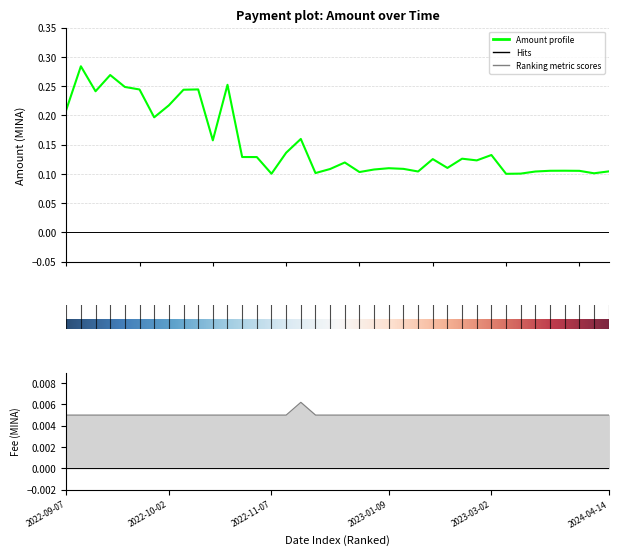

Which series has the largest total across all categories?

Amount